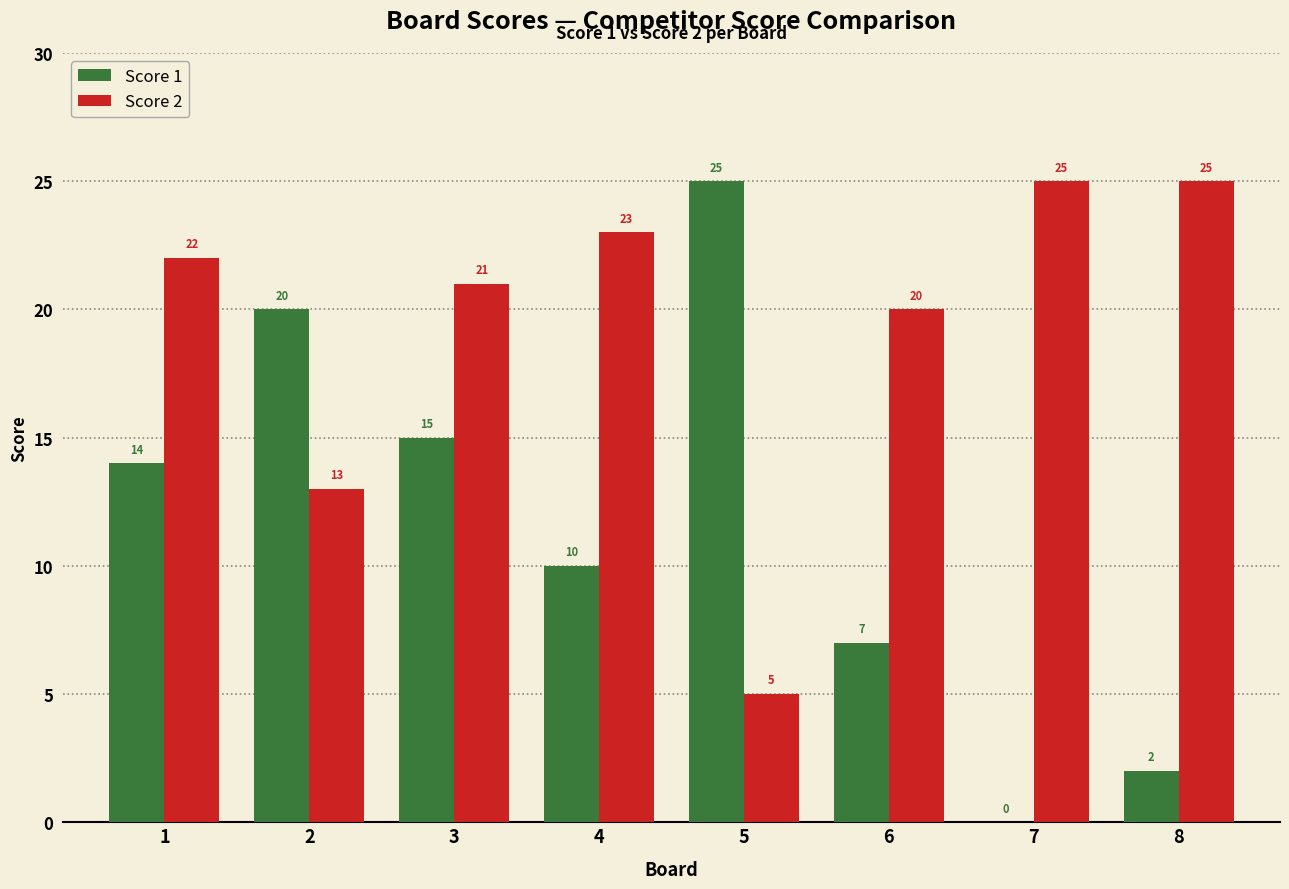

What is the sum of all Score 1 values?

93